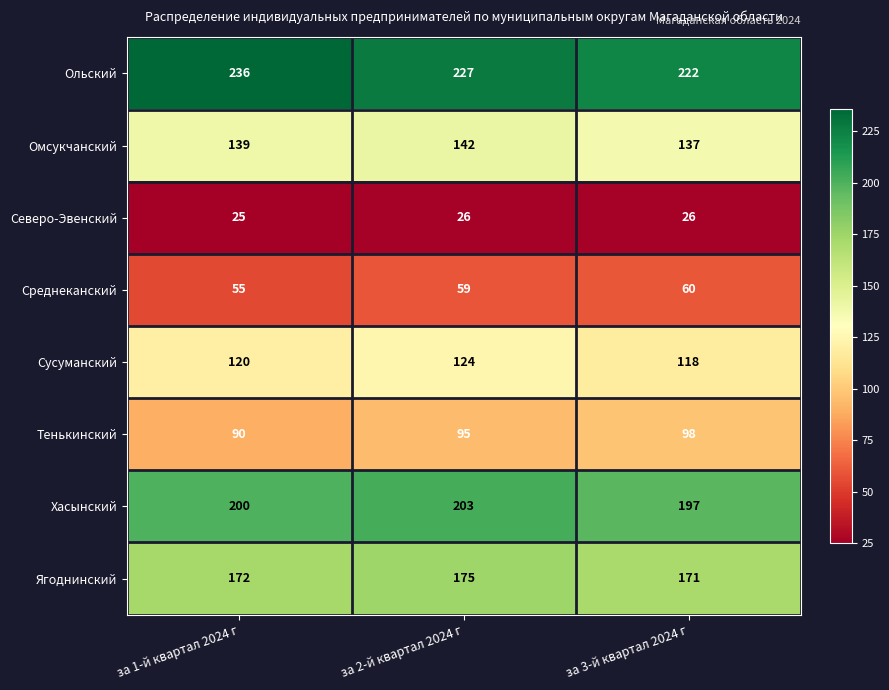

What is the sum of all Ягоднинский values?

518